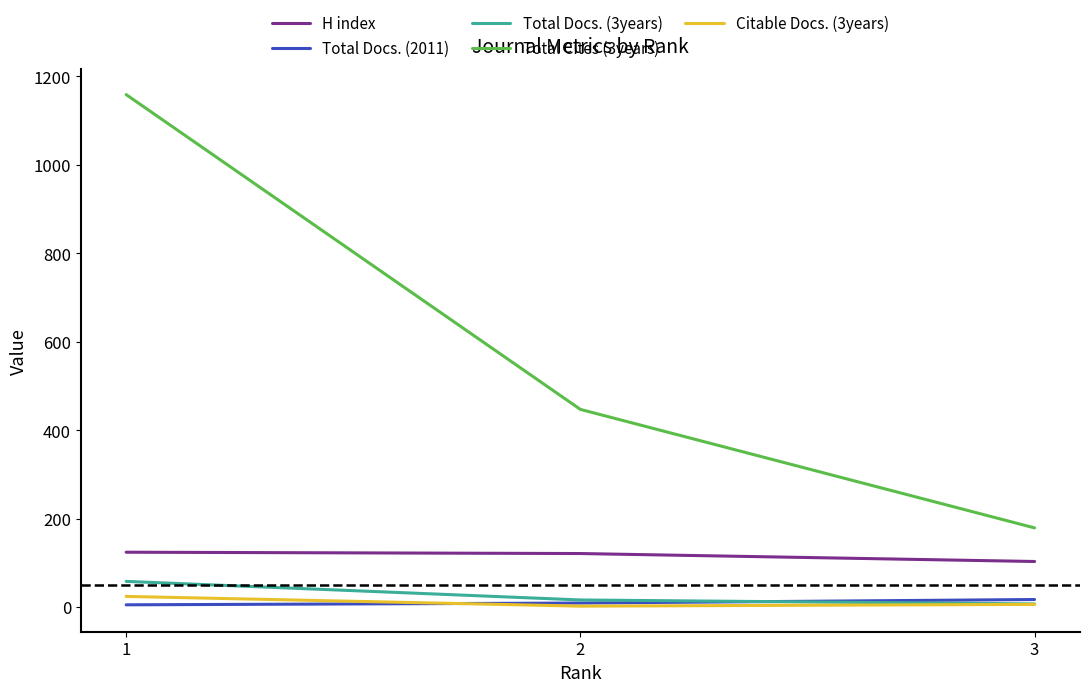

Is the value of H index at 1 greater than the value of Total Docs. (2011) at 1?

Yes